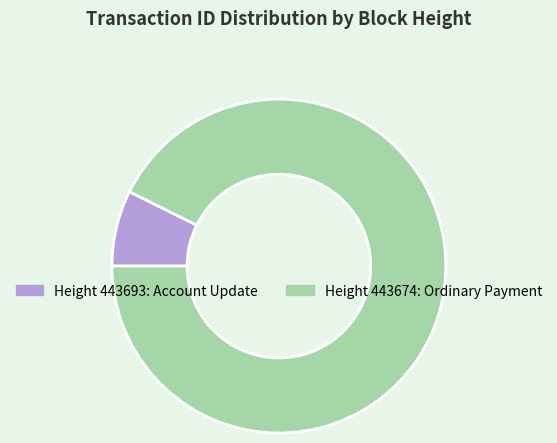

Is there any slice that represents more than half of the pie?

Yes